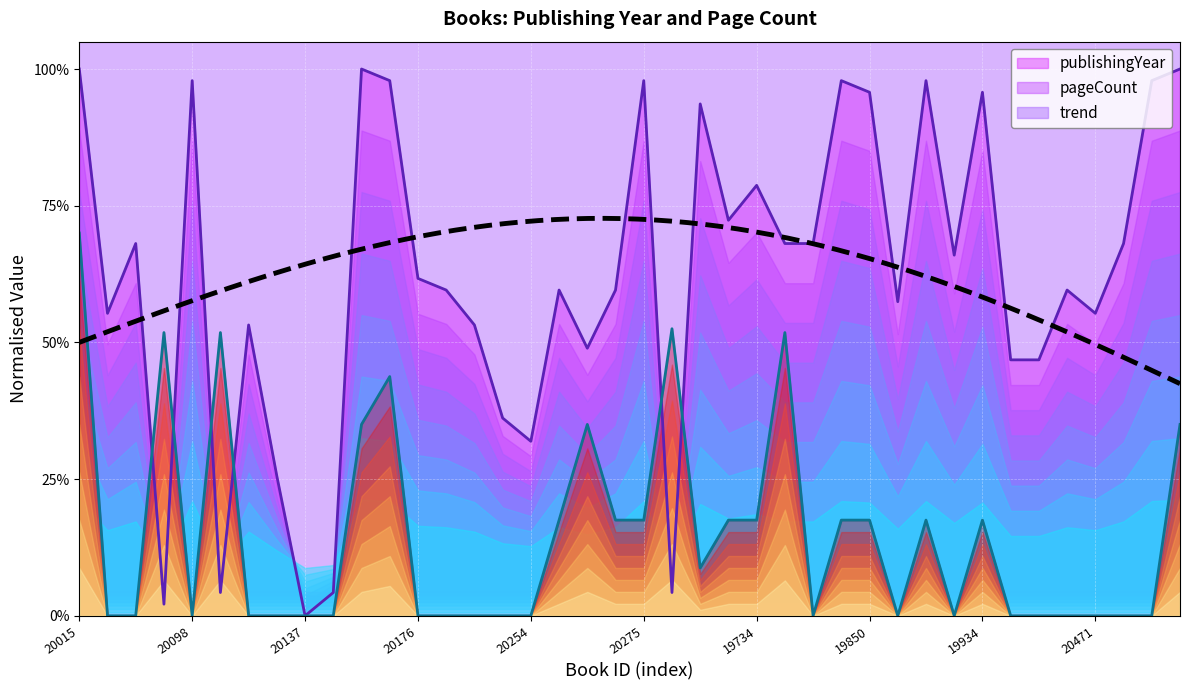

At which category does publishingYear reach its first local valley?

20038